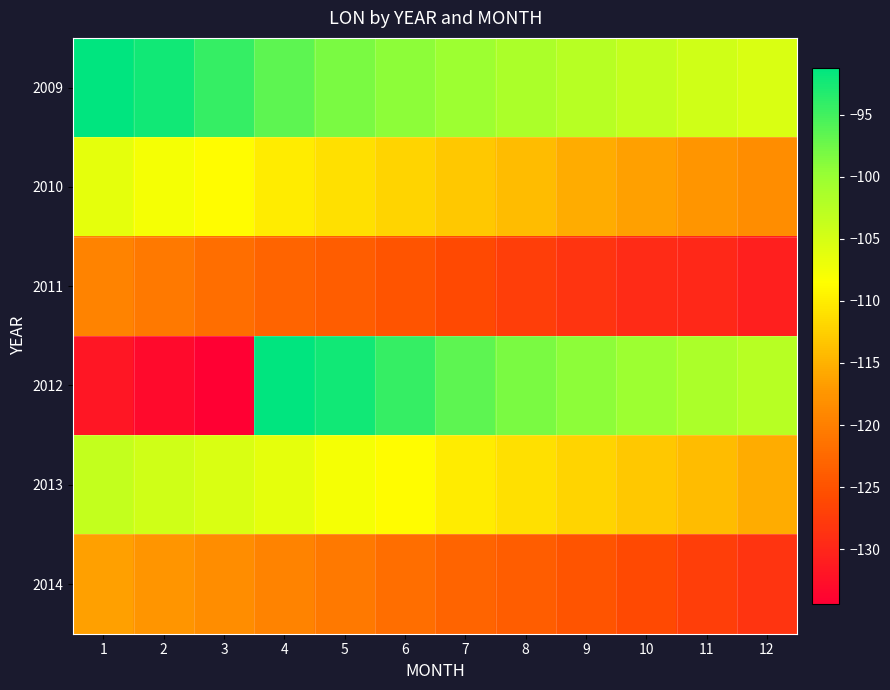

Reading right to left, what are all the values shown in this chart?

2009: 12=-105.4	11=-104.4	10=-103.5	9=-102.4	8=-101.4	7=-100.2	6=-99.2	5=-98.2	4=-96.6	3=-94.3	2=-92.4	1=-91.2
2010: 12=-118.4	11=-117.4	10=-116.4	9=-115.3	8=-114.2	7=-113.0	6=-112.0	5=-111.0	4=-110.0	3=-108.8	2=-107.6	1=-106.4
2011: 12=-130.8	11=-129.8	10=-129.5	9=-128.4	8=-127.2	7=-126.1	6=-124.9	5=-123.9	4=-123.0	3=-121.8	2=-120.6	1=-119.4
2012: 12=-102.4	11=-101.4	10=-100.2	9=-99.2	8=-98.2	7=-96.6	6=-94.3	5=-92.4	4=-91.2	3=-134.4	2=-133.2	1=-131.8
2013: 12=-115.3	11=-114.2	10=-113.0	9=-112.0	8=-111.0	7=-110.0	6=-108.8	5=-107.6	4=-106.4	3=-105.4	2=-104.4	1=-103.5
2014: 12=-128.4	11=-127.2	10=-126.1	9=-124.9	8=-123.9	7=-123.0	6=-121.8	5=-120.6	4=-119.4	3=-118.4	2=-117.4	1=-116.4